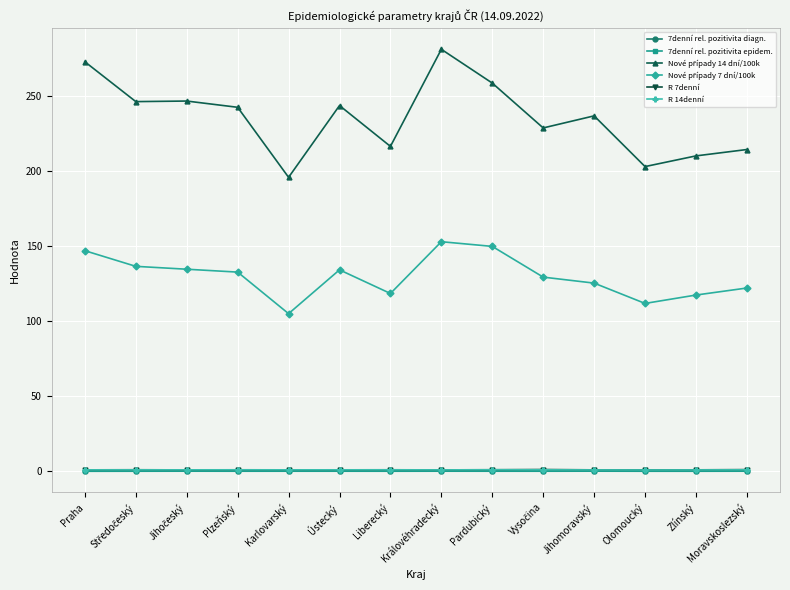

True or false: R 14denní has more than 0 interior local peaks.

True